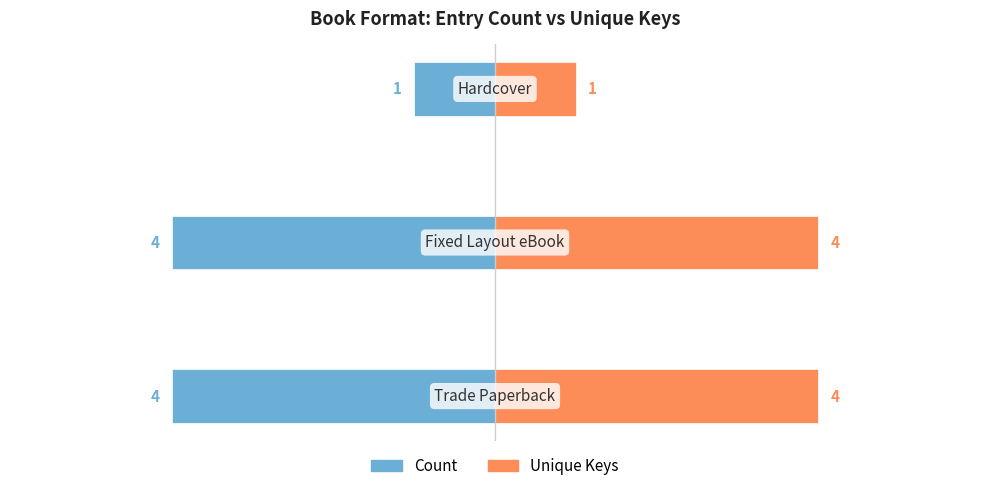

Which series changed the most between 0 and 1?

Count